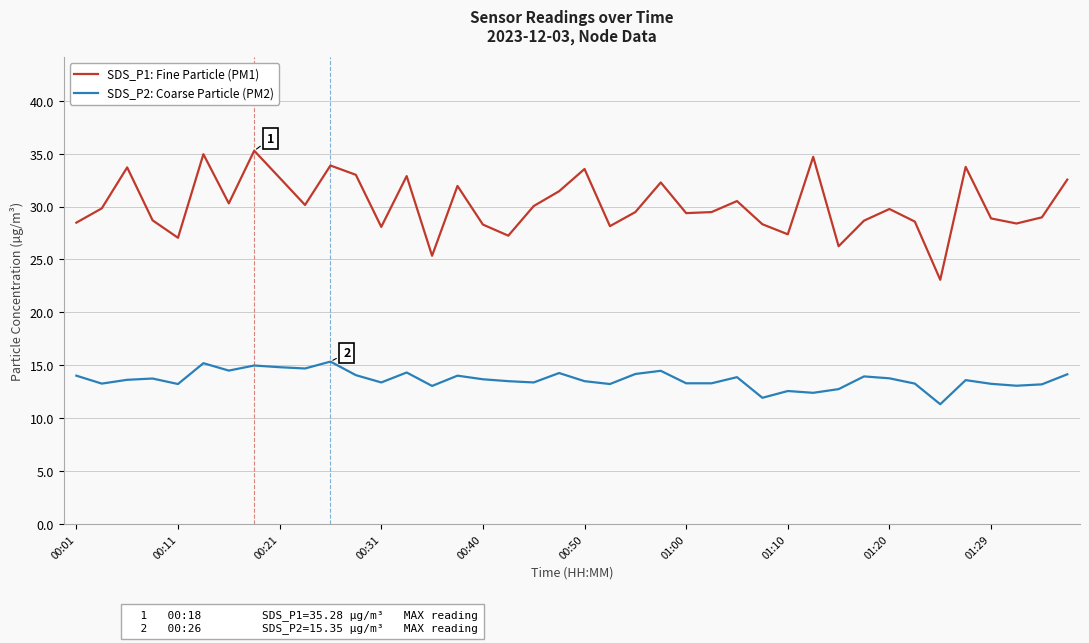

True or false: SDS_P1: Fine Particle (PM1) and SDS_P2: Coarse Particle (PM2) intersect in this chart.

False